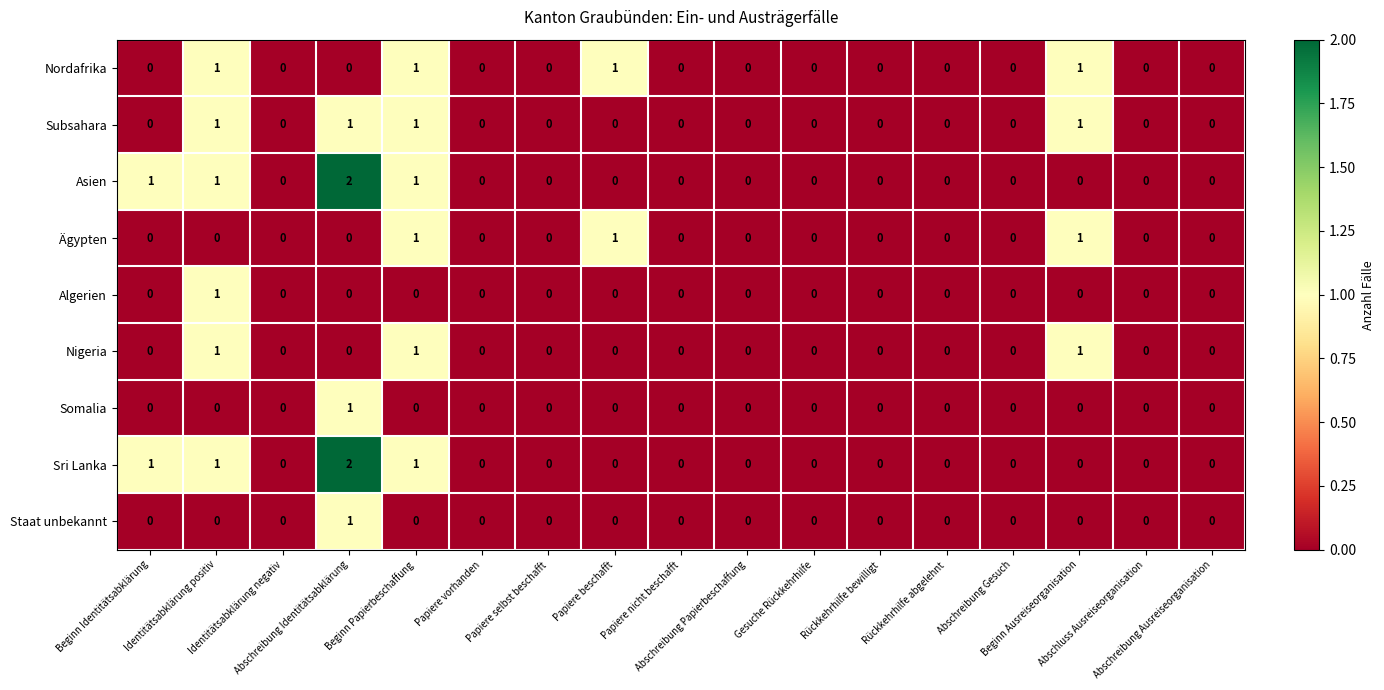

How many Asien values are between 0 and 1?

16